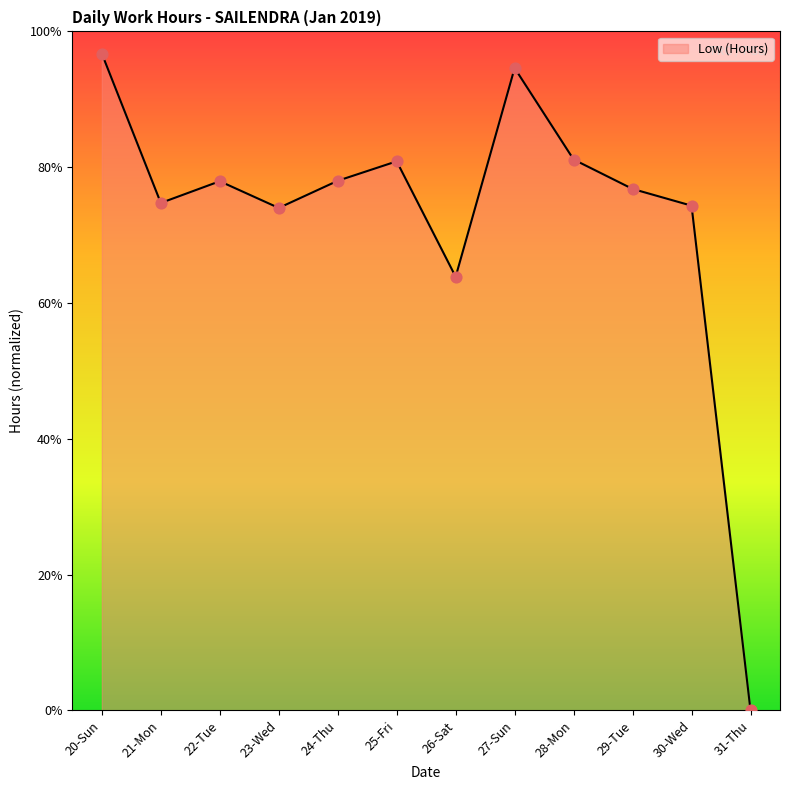

What is the change in value from 25-Fri to 26-Sat?

-2.6